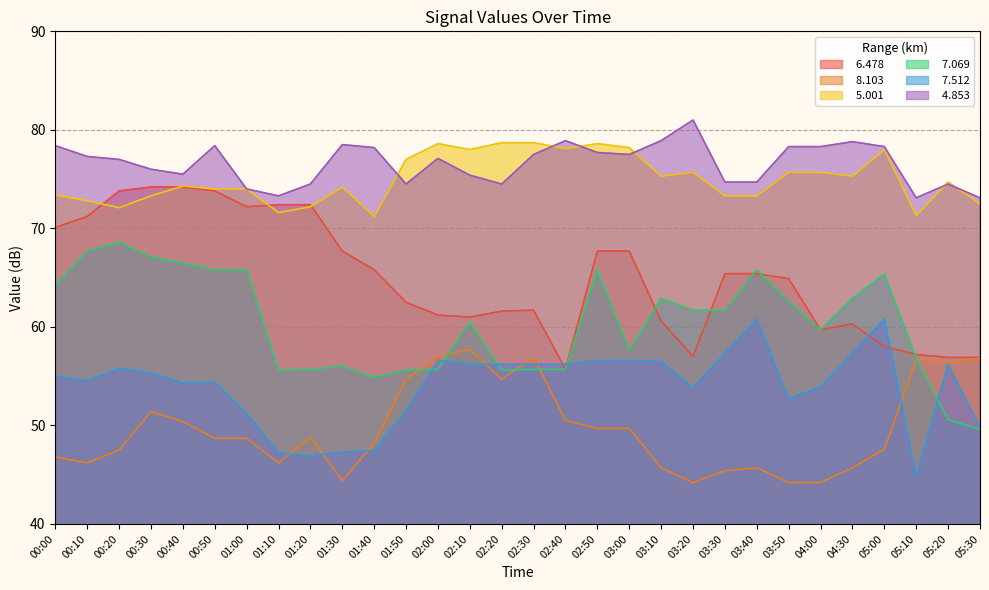

Reading left to right, transcribe all the data shown in this chart.

  6.478: 70.1	71.2	73.8	74.2	74.2	73.8	72.2	72.4	72.4	67.7	65.8	62.5	61.2	61.0	61.6	61.7	55.7	67.7	67.7	60.6	57.0	65.4	65.4	64.9	59.7	60.3	58.0	57.2	56.9	56.9
  8.103: 46.8	46.2	47.5	51.4	50.4	48.7	48.7	46.2	48.8	44.4	48.2	54.7	56.9	57.7	54.7	56.9	50.5	49.7	49.7	45.7	44.2	45.4	45.7	44.2	44.2	45.7	47.6	56.7	56.3	56.8
  5.001: 73.4	72.8	72.1	73.3	74.3	74.0	74.0	71.6	72.2	74.2	71.2	77.0	78.6	78.0	78.7	78.7	78.1	78.6	78.2	75.3	75.7	73.3	73.3	75.7	75.7	75.3	78.0	71.3	74.7	72.5
  7.069: 64.2	67.7	68.6	67.1	66.5	65.8	65.8	55.6	55.7	56.0	54.9	55.6	55.7	60.5	55.6	55.7	55.7	65.8	57.6	62.9	61.7	61.7	65.8	62.6	59.7	62.9	65.4	56.8	50.6	49.6
  7.512: 55.0	54.5	55.8	55.3	54.3	54.4	51.2	47.2	46.9	47.3	47.4	51.5	56.6	56.2	56.2	56.2	56.2	56.6	56.6	56.5	53.8	57.3	60.8	52.7	53.9	57.3	60.8	44.8	56.2	49.8
  4.853: 78.4	77.3	77.0	76.0	75.5	78.4	74.0	73.3	74.5	78.5	78.2	74.5	77.1	75.4	74.5	77.5	78.9	77.7	77.5	78.9	81.0	74.7	74.7	78.3	78.3	78.8	78.3	73.1	74.5	73.1